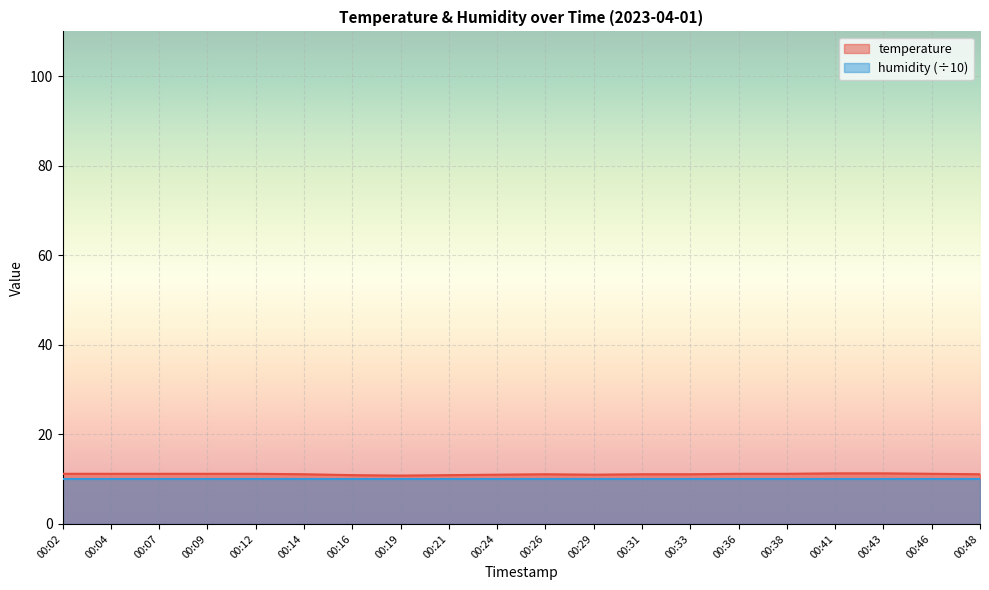

True or false: there are more than 1 points higher than both neighbors.

False